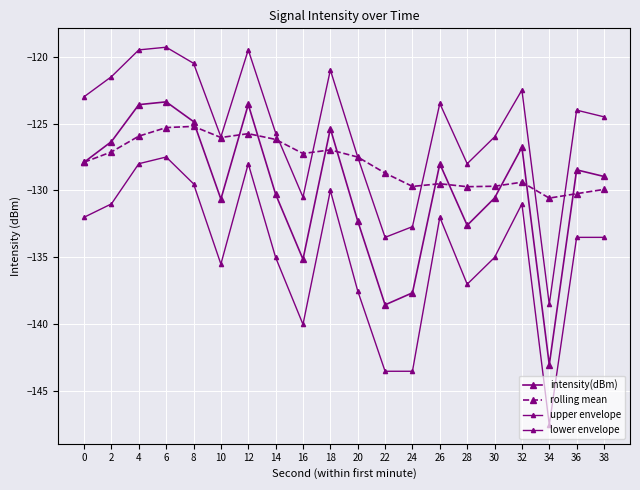

Reading left to right, list all the values displayed in this chart.

intensity(dBm): -127.9	-126.3	-123.6	-123.4	-124.9	-130.6	-123.6	-130.3	-135.1	-125.4	-132.3	-138.5	-137.6	-128.0	-132.6	-130.6	-126.8	-143.0	-128.5	-129.0
rolling mean: -127.9	-127.1	-125.9	-125.3	-125.2	-126.0	-125.8	-126.2	-127.2	-127.0	-127.5	-128.7	-129.7	-129.5	-129.7	-129.7	-129.4	-130.6	-130.2	-129.9
upper envelope: -123.0	-121.5	-119.5	-119.3	-120.5	-126.0	-119.5	-125.7	-130.5	-121.0	-127.5	-133.5	-132.7	-123.5	-128.0	-126.0	-122.5	-138.5	-124.0	-124.5
lower envelope: -132.0	-131.0	-128.0	-127.5	-129.5	-135.5	-128.0	-135.0	-140.0	-130.0	-137.5	-143.5	-143.5	-132.0	-137.0	-135.0	-131.0	-147.5	-133.5	-133.5